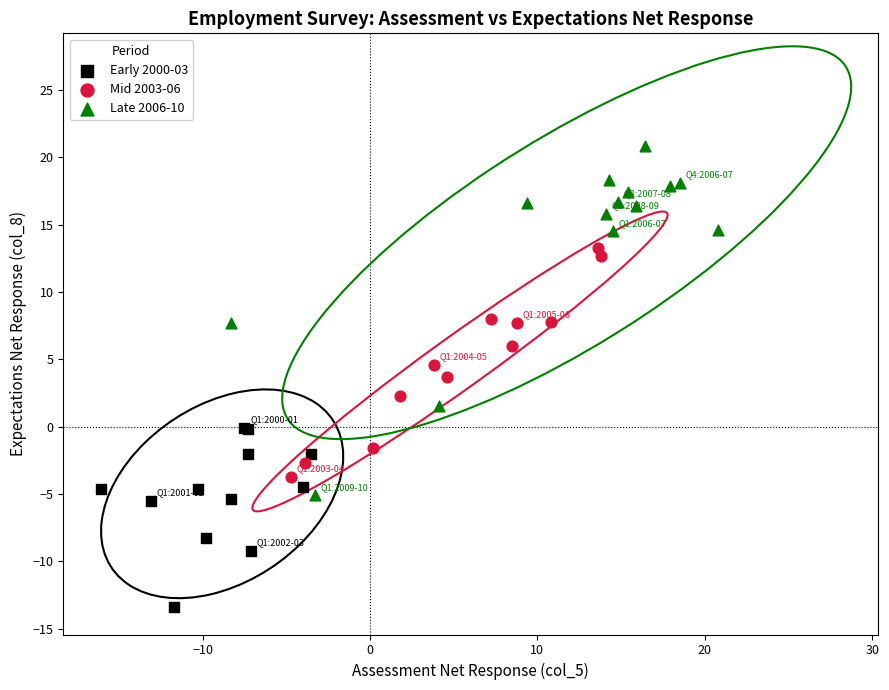

What are all the series names shown in the legend?

Early 2000-03, Mid 2003-06, Late 2006-10